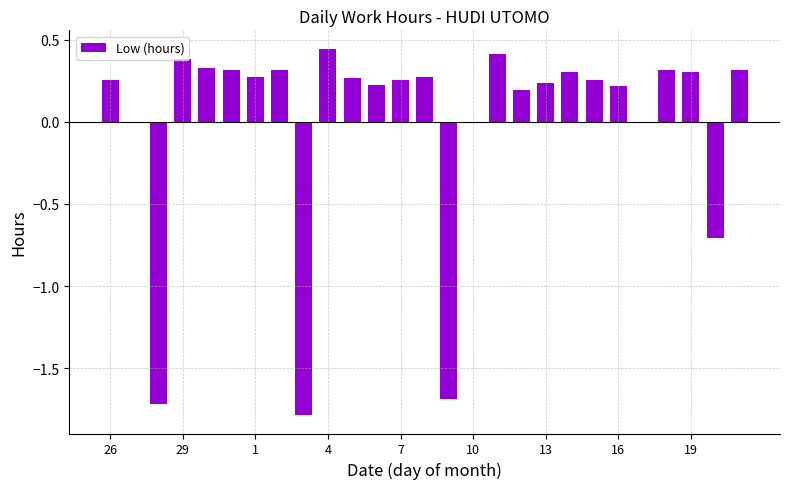

What is the value of the 19th bar from the left?

0.2